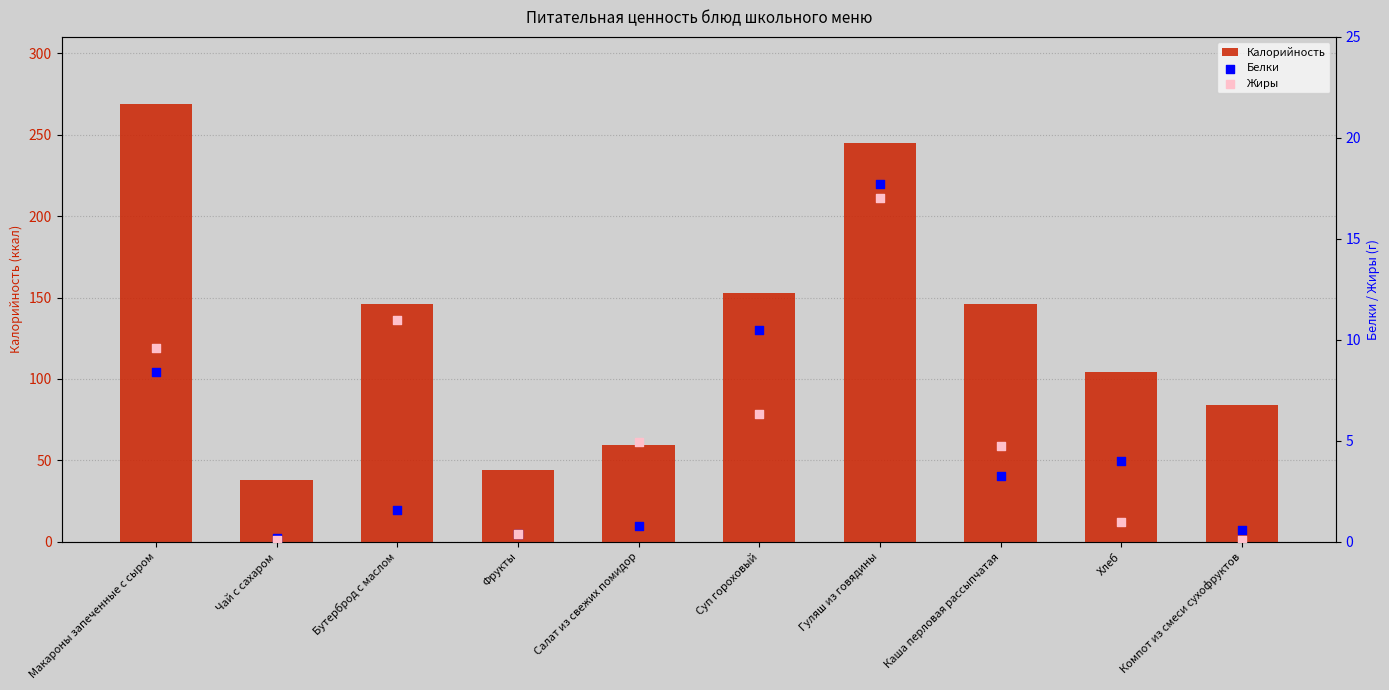

Which series has the largest total across all categories?

Калорийность